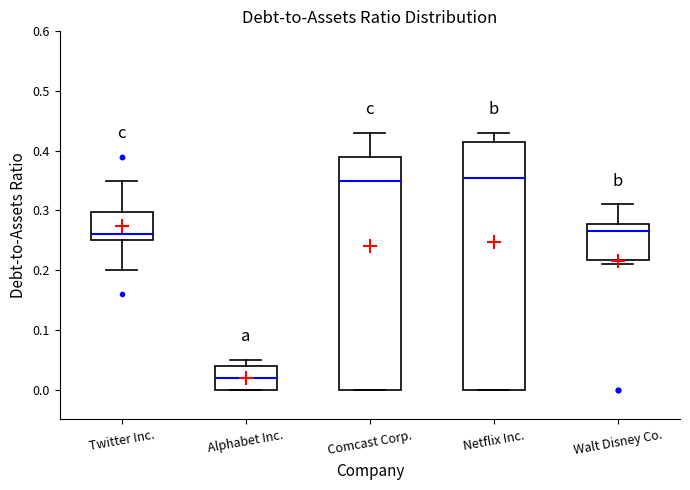

Reading left to right, read every box against the y-axis: the position of its median line, the range the box covers, and the ends of its whiskers. The values are not printed on the chart, so give them approximately, as read against the axis.

Twitter Inc.: median 0.26, box 0.25 to 0.30, whiskers 0.20 to 0.35
Alphabet Inc.: median 0.02, box 0.00 to 0.04, whiskers 0.00 to 0.05
Comcast Corp.: median 0.35, box 0.00 to 0.39, whiskers 0.00 to 0.43
Netflix Inc.: median 0.36, box 0.00 to 0.42, whiskers 0.00 to 0.43
Walt Disney Co.: median 0.27, box 0.22 to 0.28, whiskers 0.21 to 0.31